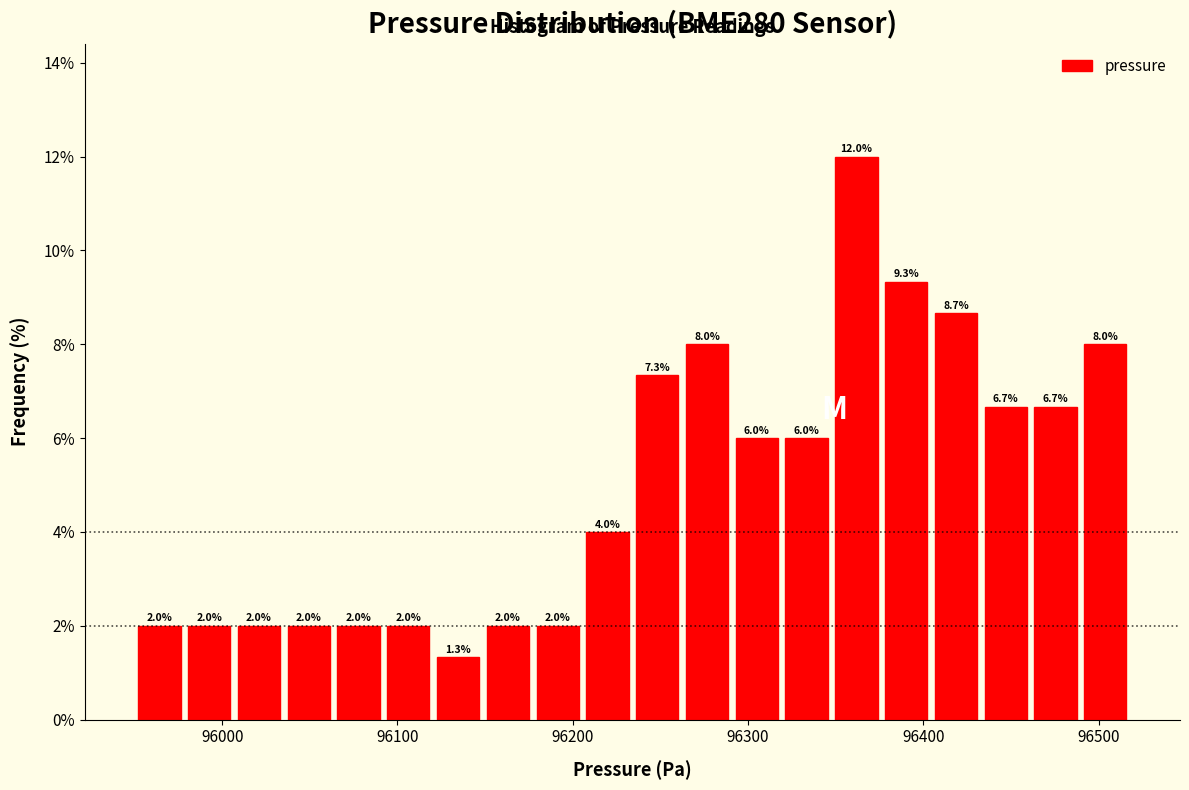

Read against the x-axis, roughly where is the centre of the tallest bar?

96360